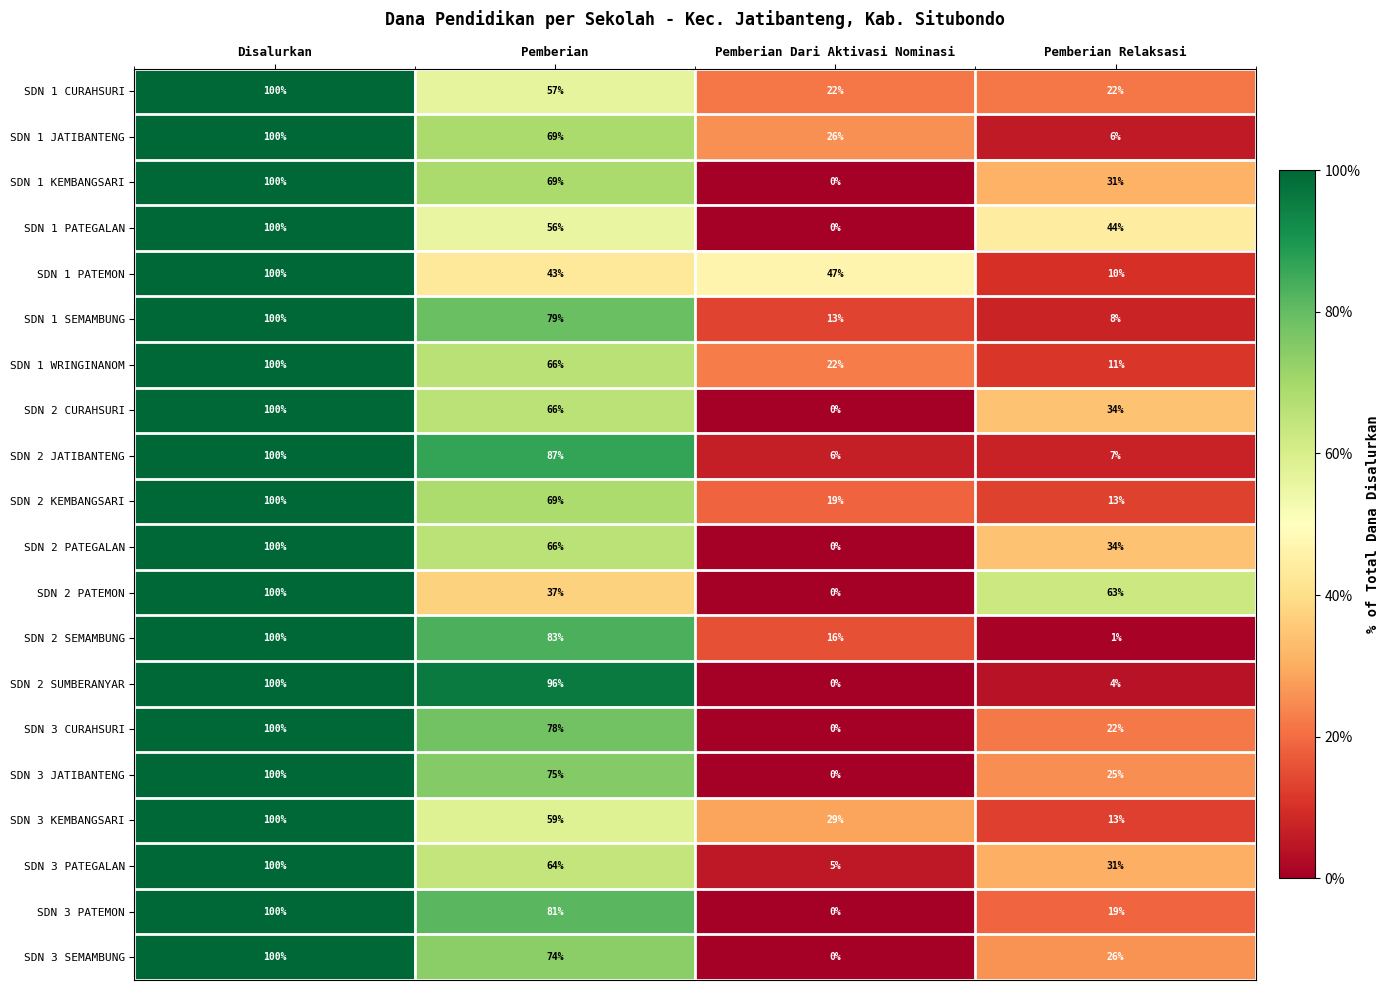

Where does the SDN 3 PATEGALAN series first go above 64?

Disalurkan